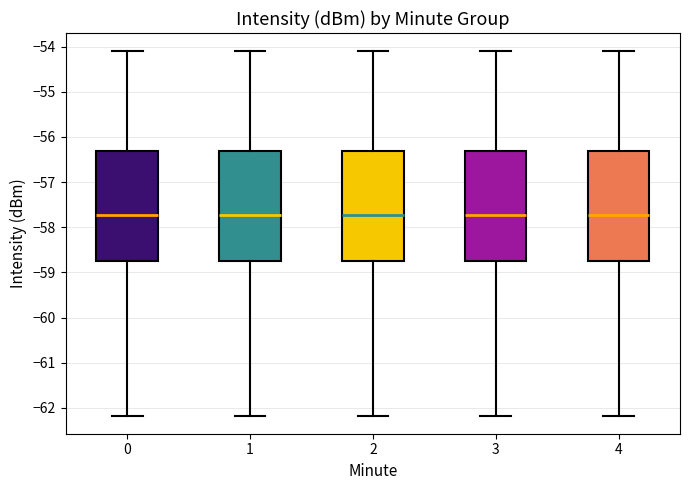

Reading left to right, read every box against the y-axis: the position of its median line, the range the box covers, and the ends of its whiskers. The values are not printed on the chart, so give them approximately, as read against the axis.

0: median -57.7, box -58.8 to -56.3, whiskers -62.2 to -54.1
1: median -57.7, box -58.8 to -56.3, whiskers -62.2 to -54.1
2: median -57.7, box -58.8 to -56.3, whiskers -62.2 to -54.1
3: median -57.7, box -58.8 to -56.3, whiskers -62.2 to -54.1
4: median -57.7, box -58.8 to -56.3, whiskers -62.2 to -54.1